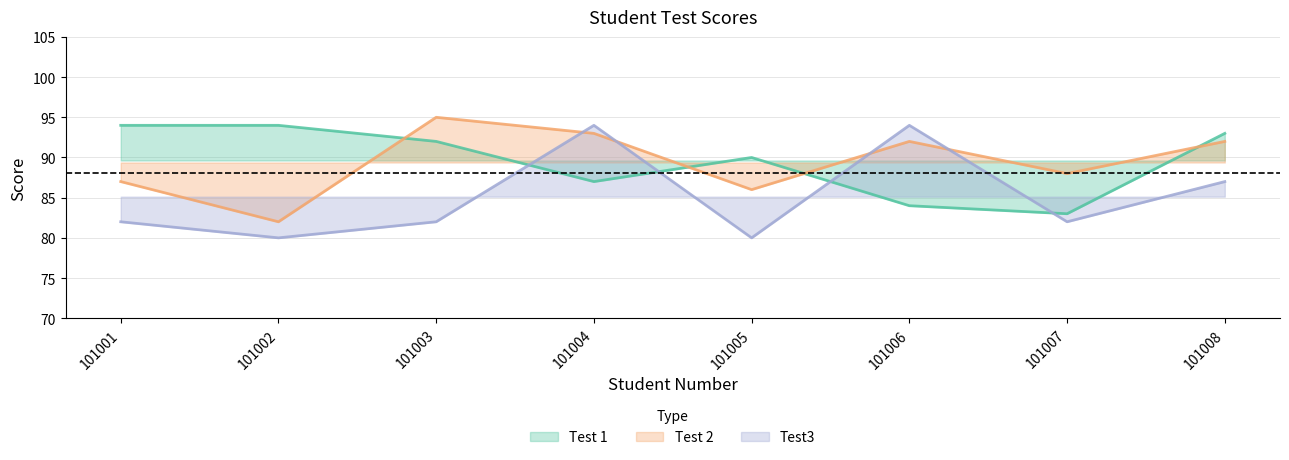

Rank the series at 101002 from highest to lowest value.

Test 1, Test 2, Test3